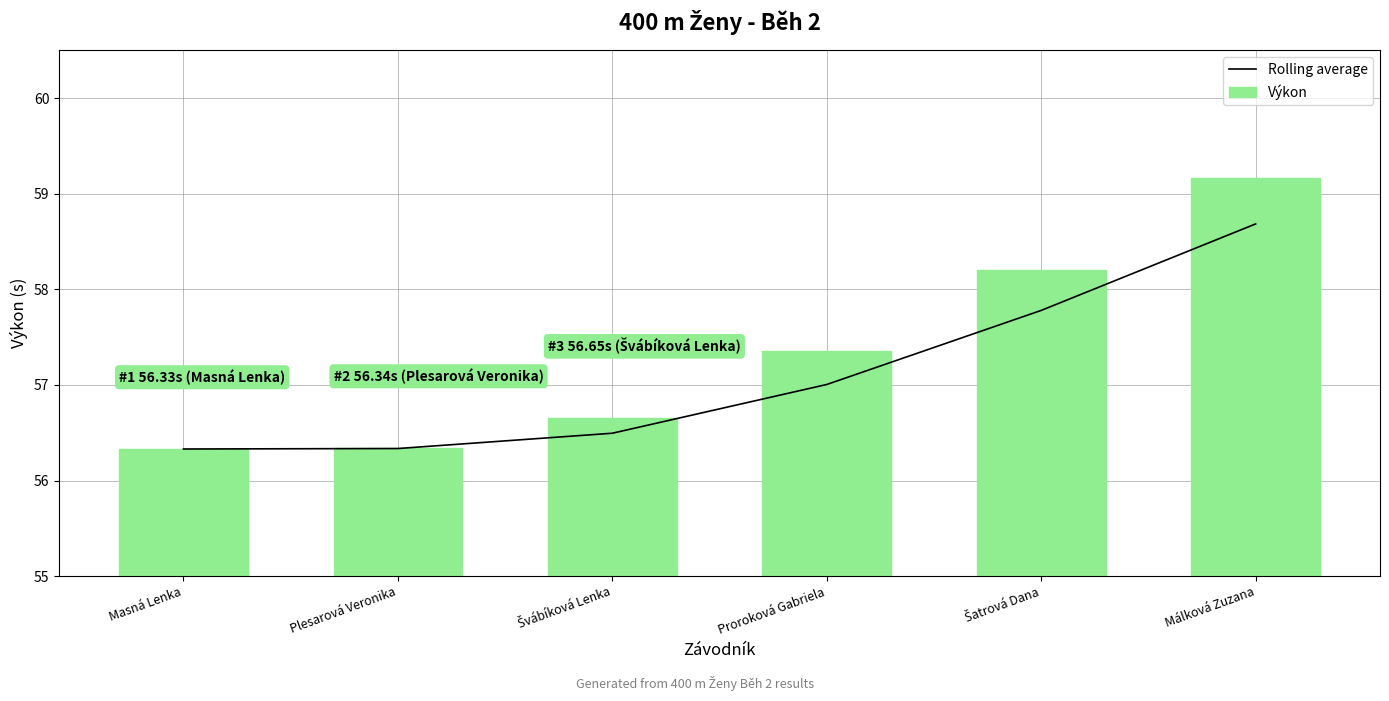

Which series has the widest spread of values?

Výkon